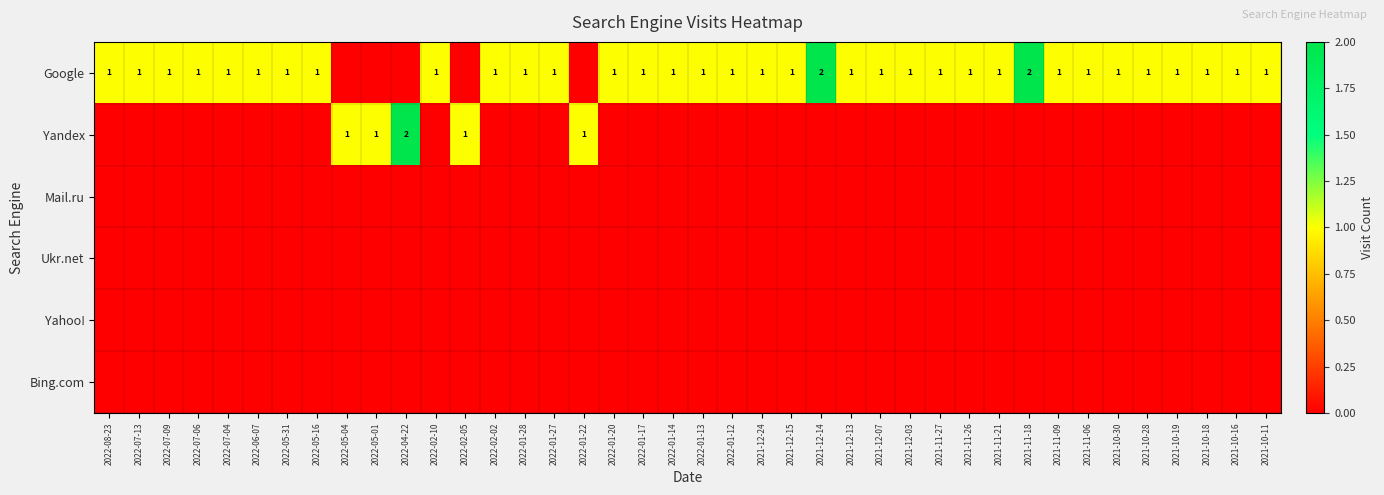

The value of Yandex at 2021-11-21 is -1. True or false?

False